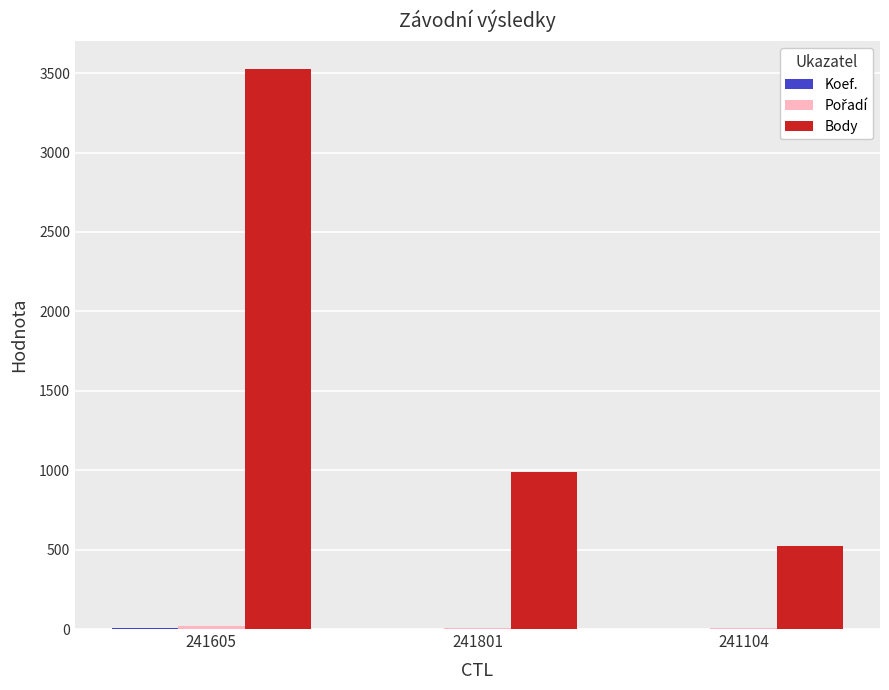

Is it true that Body equals 990 at 241801?

True